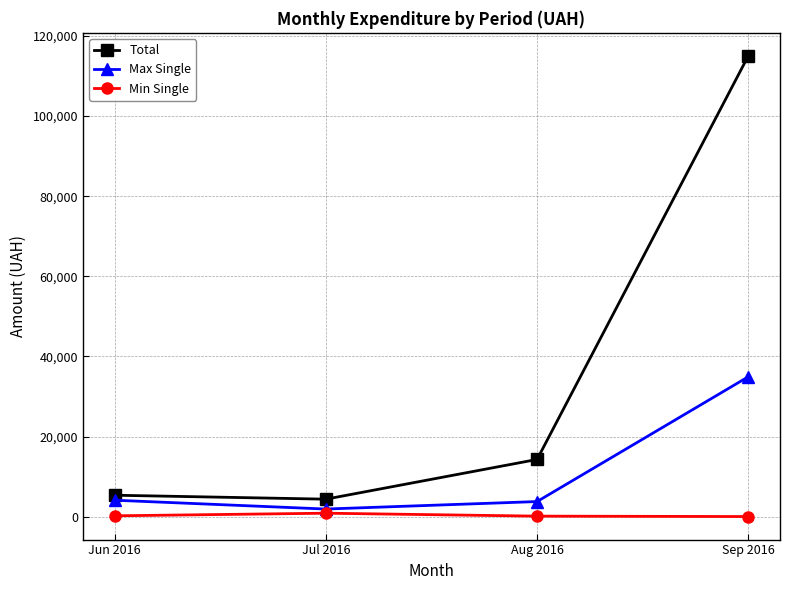

True or false: Max Single and Total intersect in this chart.

False